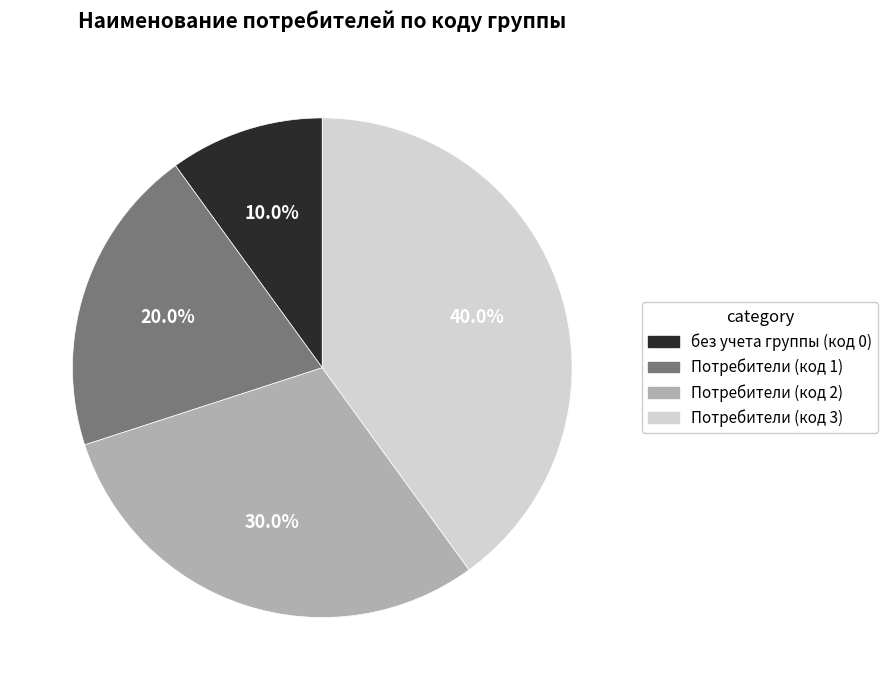

Is there any slice that represents more than half of the pie?

No